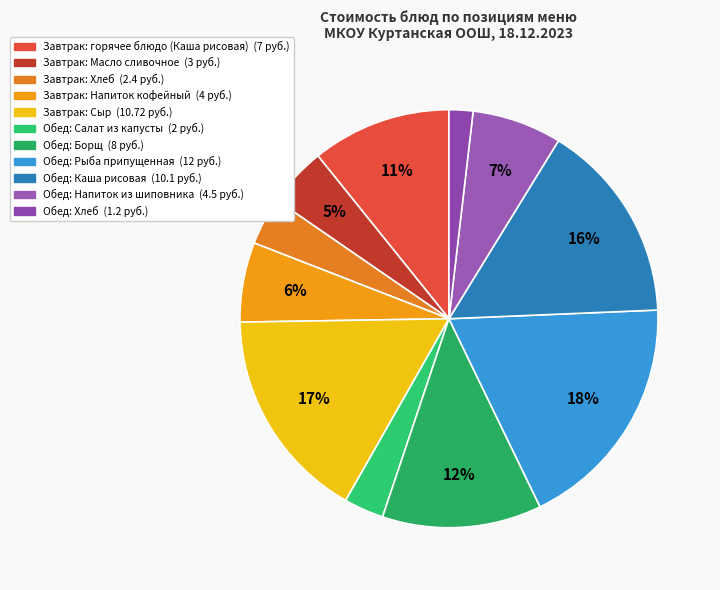

How many slices are in this pie chart?

11